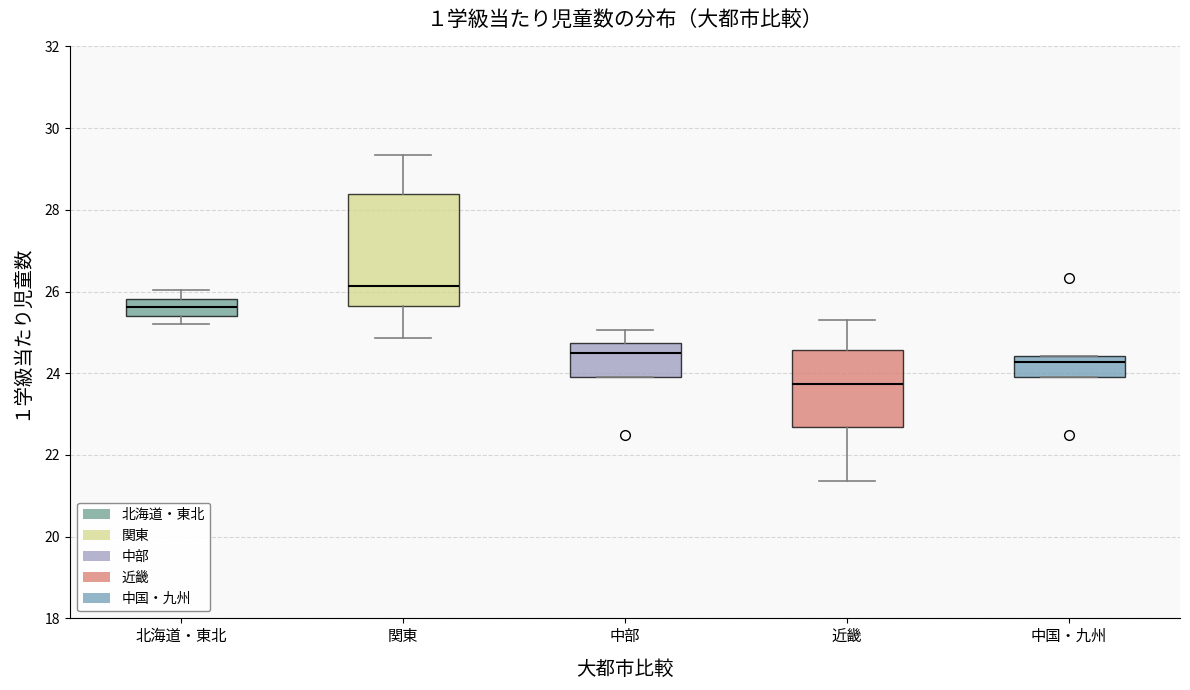

Which box's median line is the highest?

関東